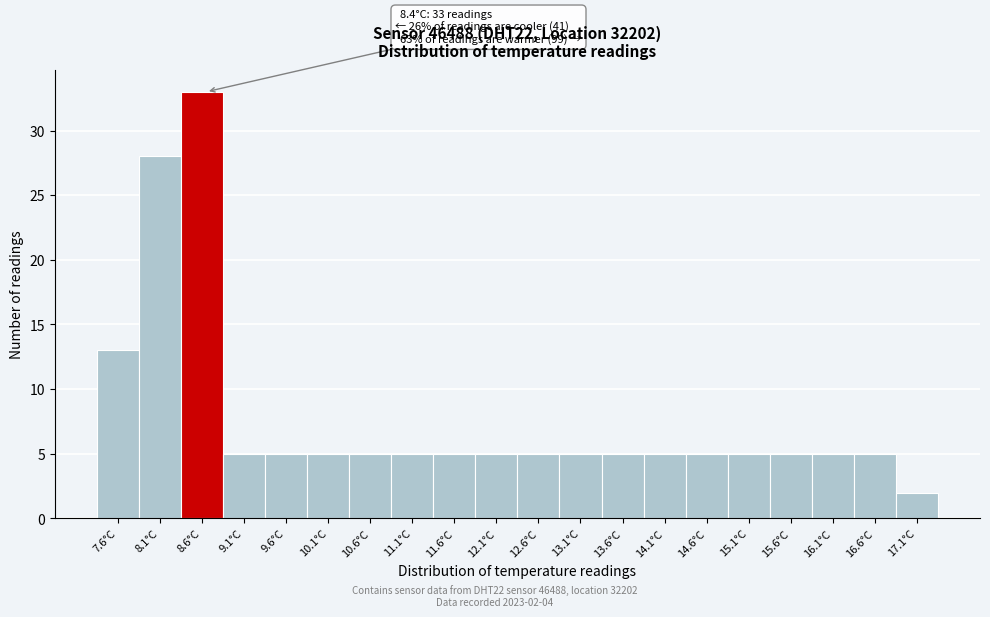

Which range on the x-axis has the tallest bar?

8.35 to 8.85